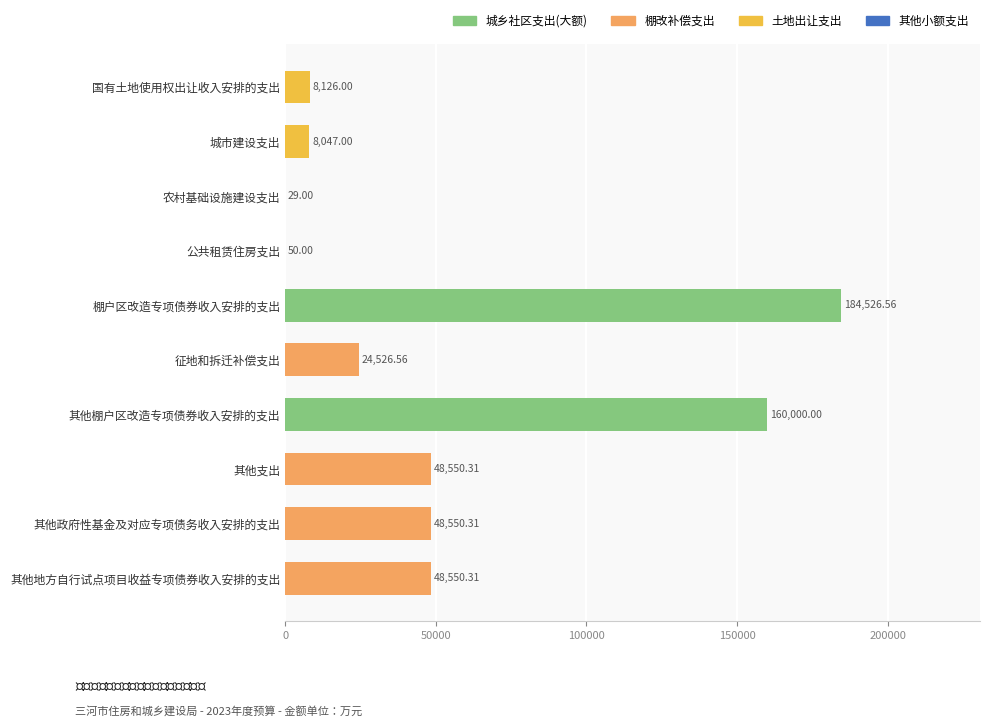

What is the sum of all values?

530956.1